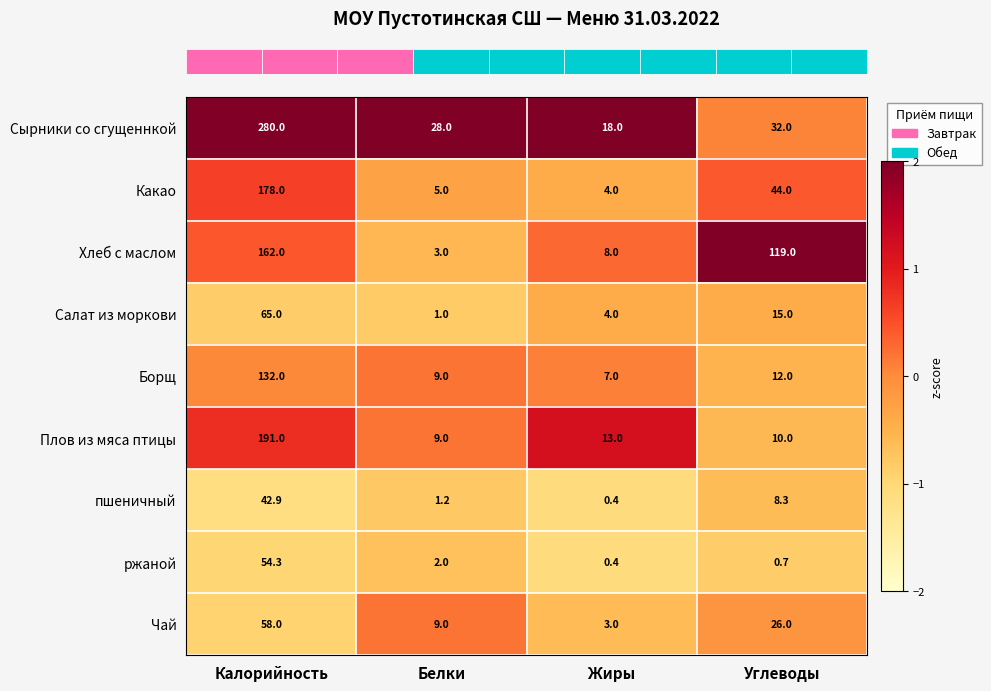

What is the spread (max minus min) of values at Углеводы?

118.3